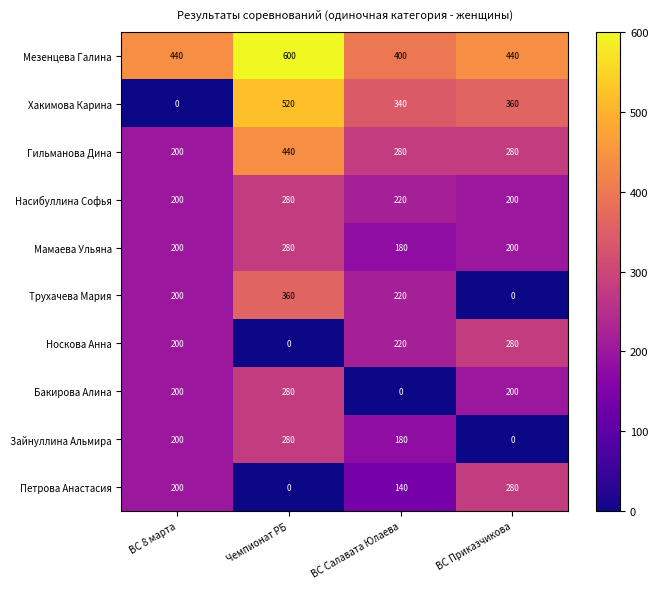

Which category has the highest value in the Гильманова Дина series?

Чемпионат РБ